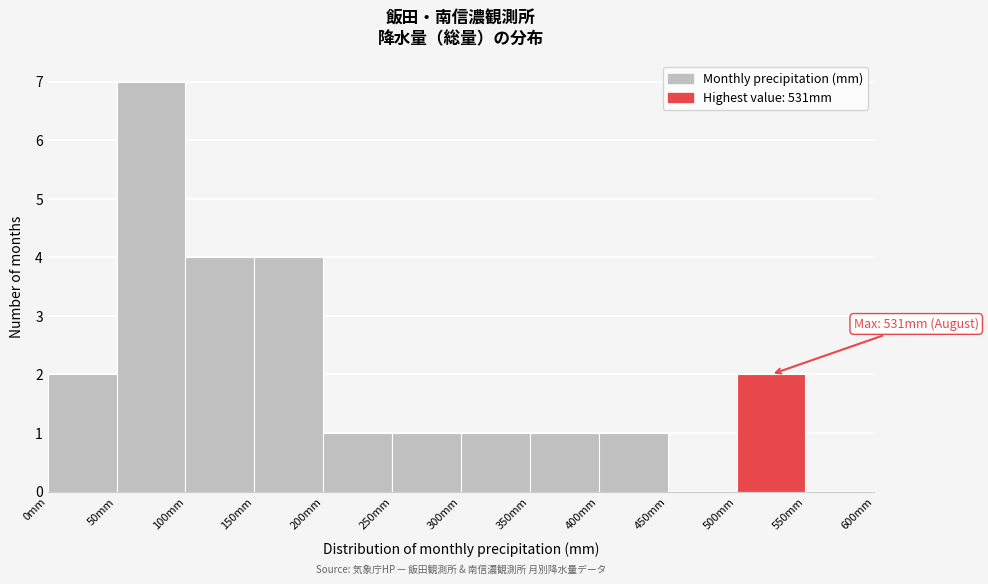

Which range on the x-axis has the tallest bar?

50 to 100